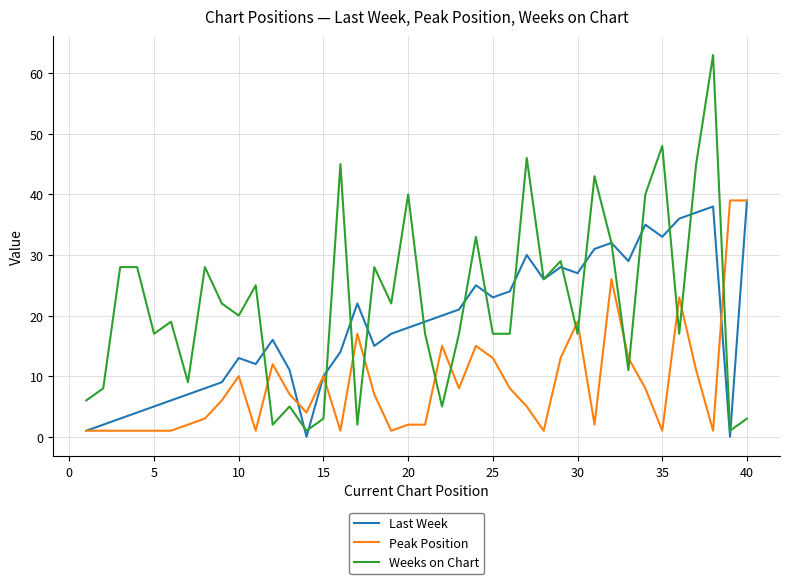

Rank the series by their average value, from lowest to highest.

Peak Position, Last Week, Weeks on Chart